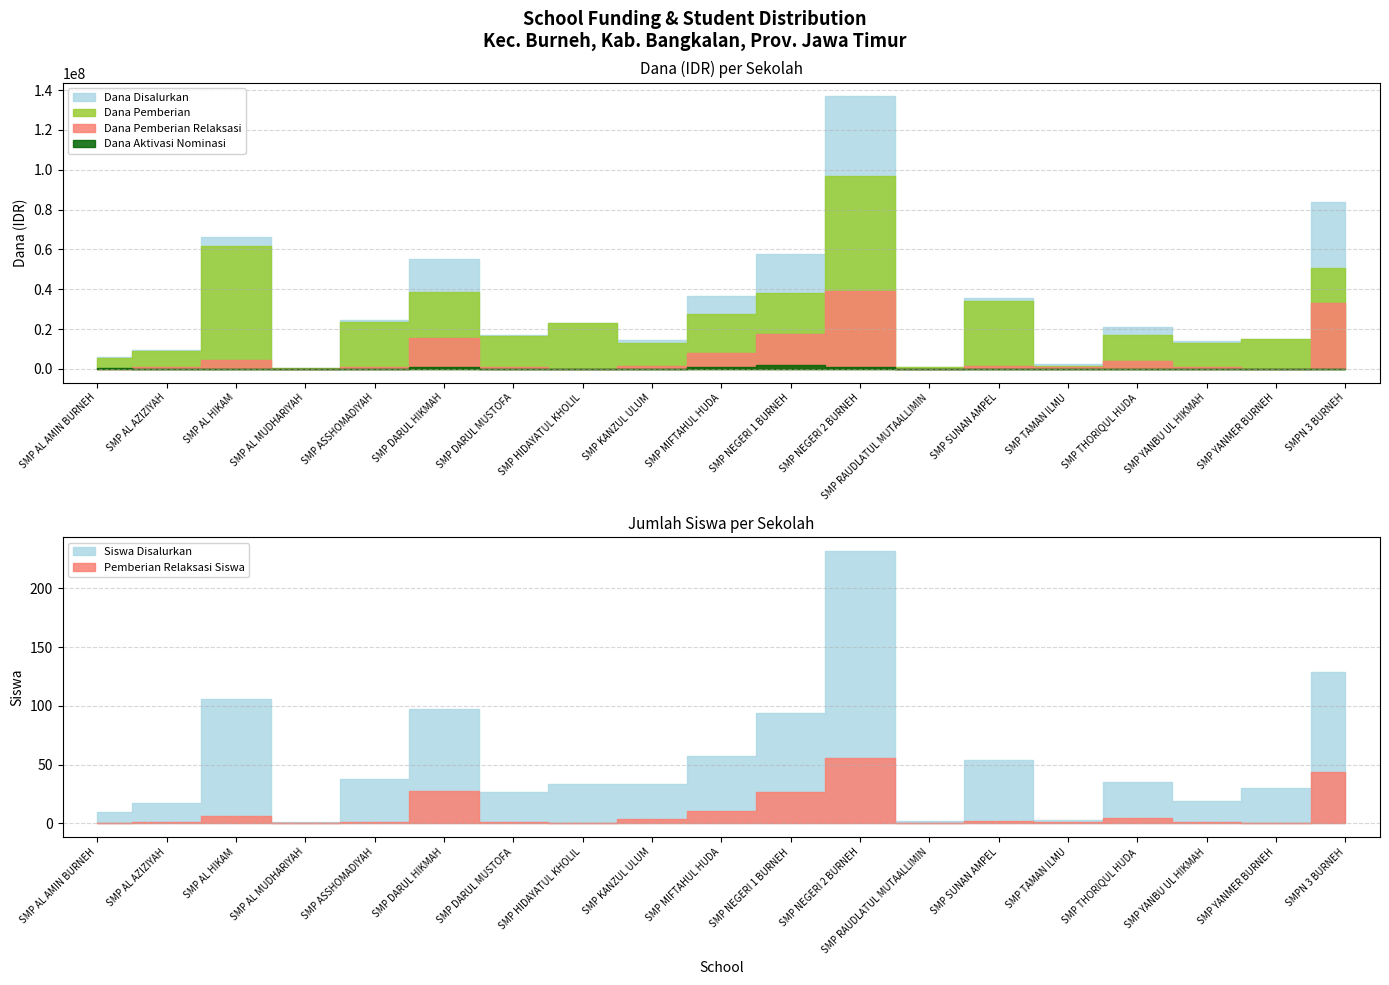

What is the spread (max minus min) of values at SMP HIDAYATUL KHOLIL?

22875000